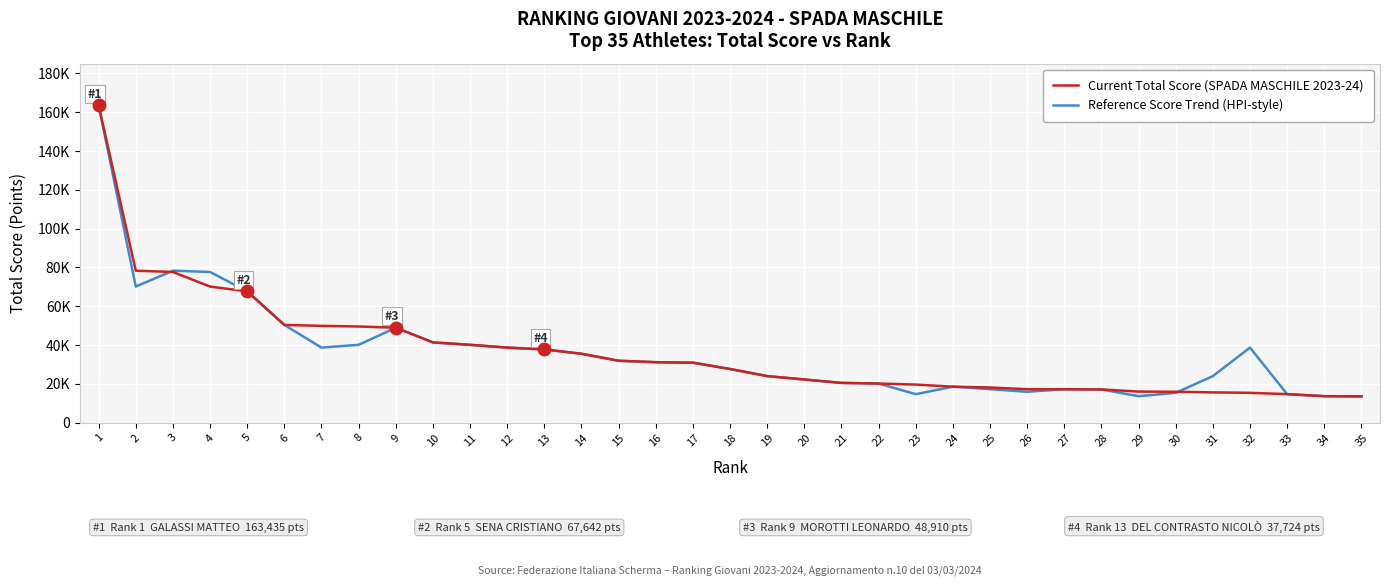

True or false: Reference Score Trend (HPI-style) has more than 0 interior local peaks.

True